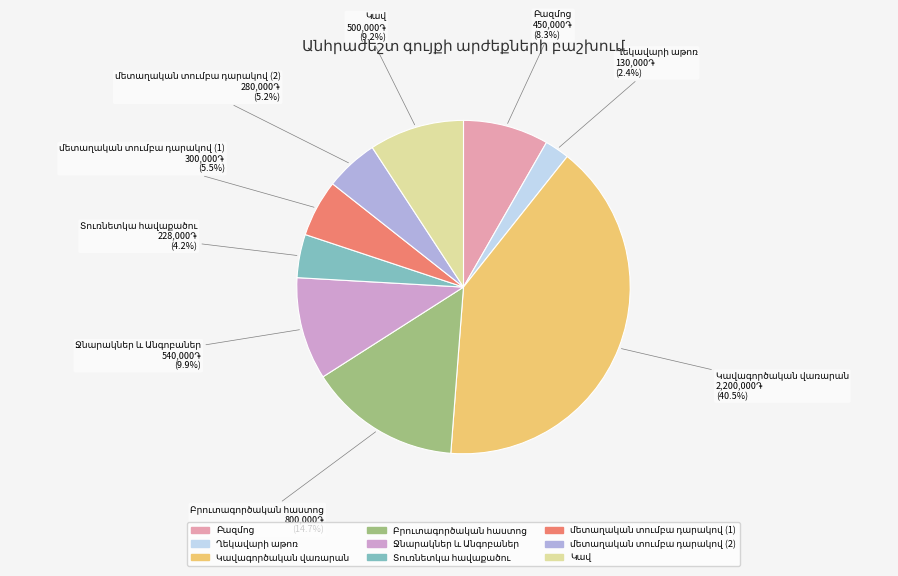

Is there a majority slice in this chart?

No